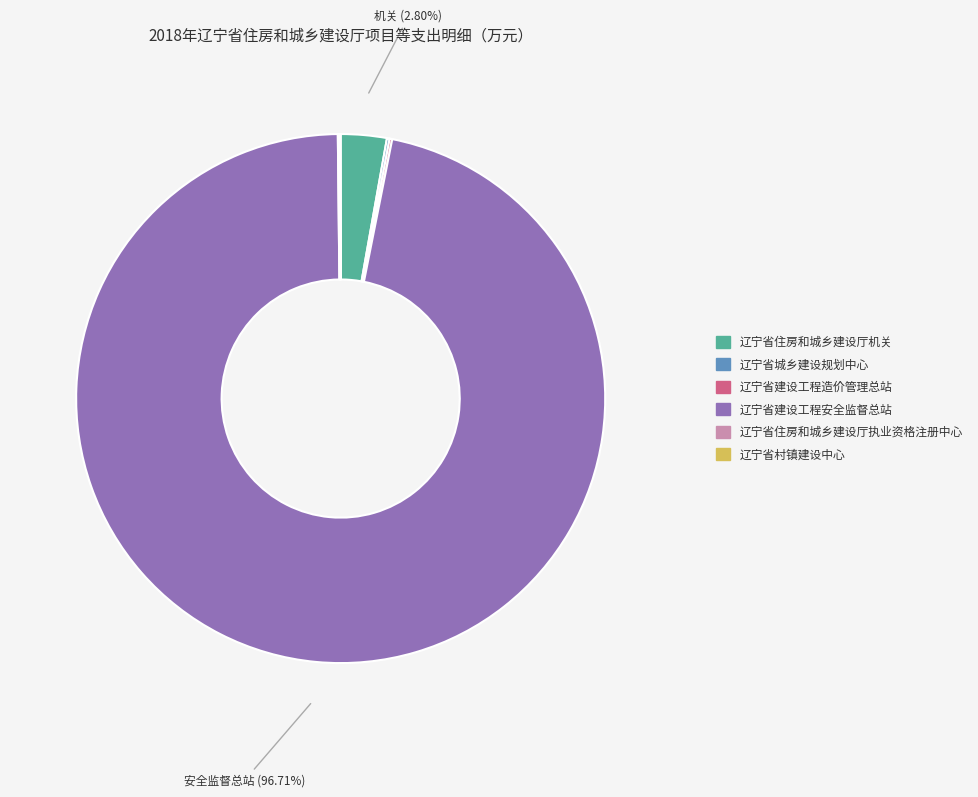

Which category has the biggest portion of the pie?

辽宁省建设工程安全监督总站